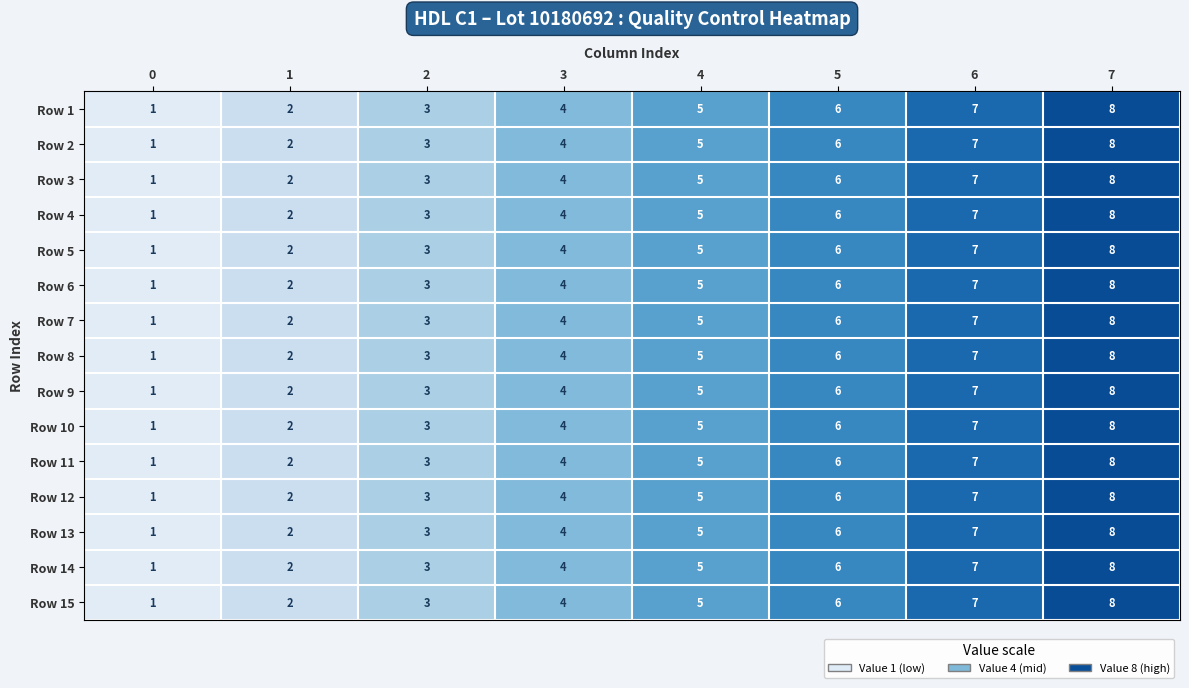

True or false: Row 3 has a value of 9 at 5.

False